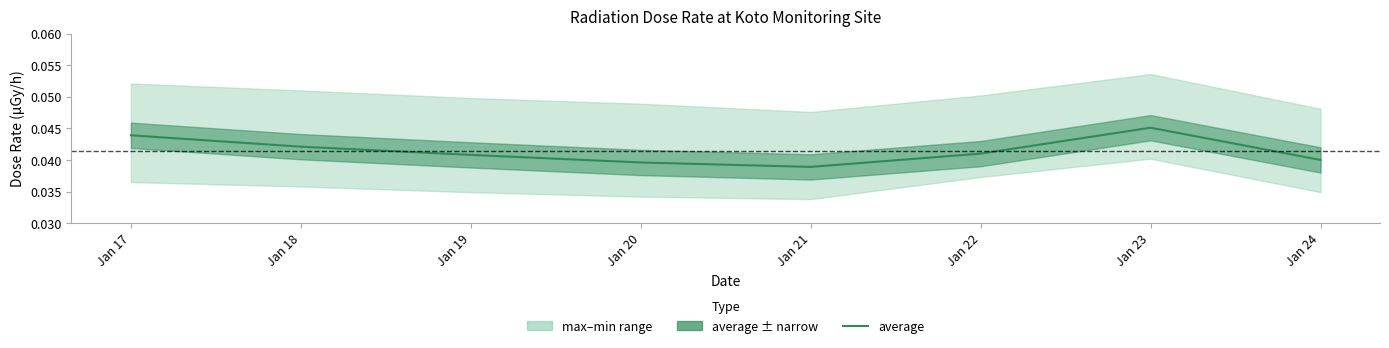

Which label corresponds to the largest value in the chart?

Jan 23